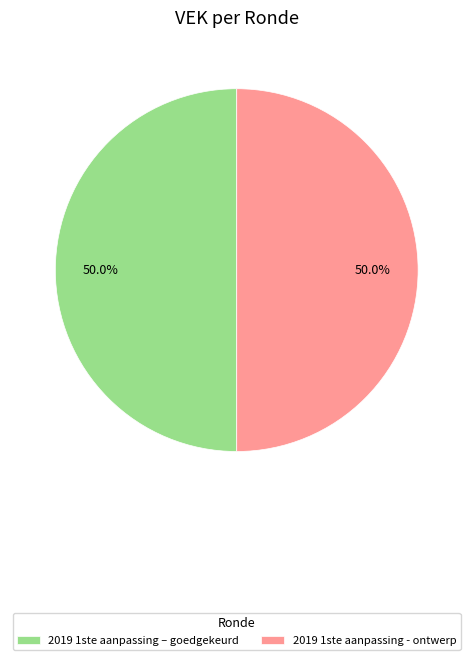

What is the ratio of the value at 2019 1ste aanpassing – goedgekeurd to the value at 2019 1ste aanpassing - ontwerp?

1.0